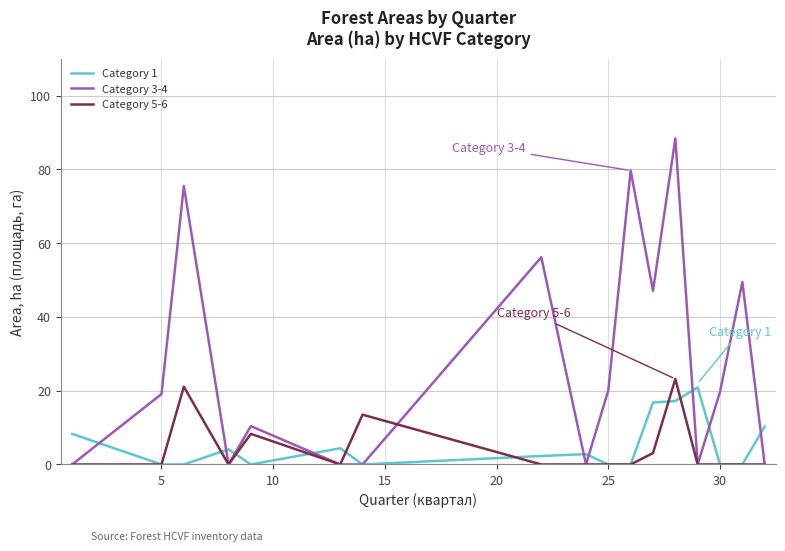

What is the maximum value shown in the chart?

88.4